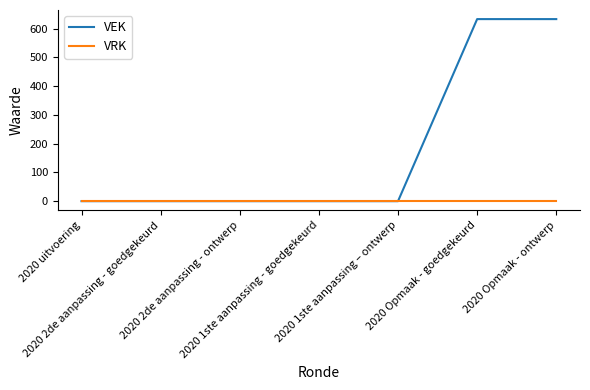

What position from the right is 2020 2de aanpassing - goedgekeurd?

6